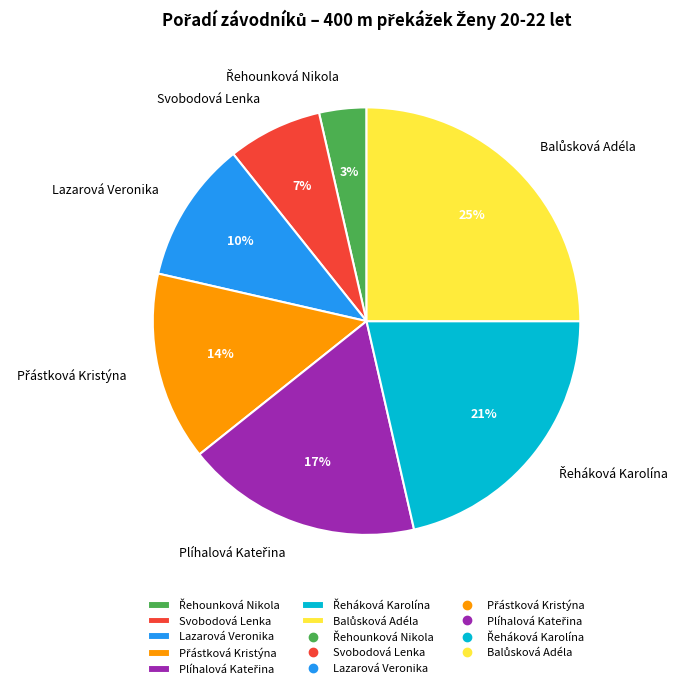

What percentage is the Přástková Kristýna slice, to the nearest percent?

14%